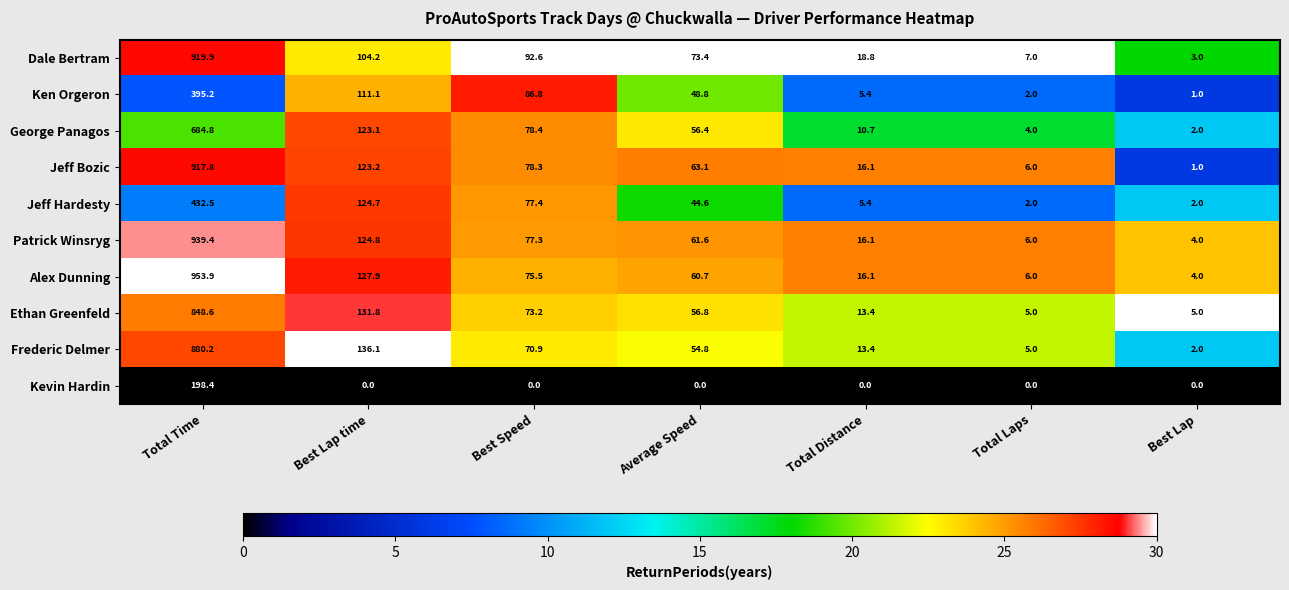

At how many categories does at least one series exceed 11?

5